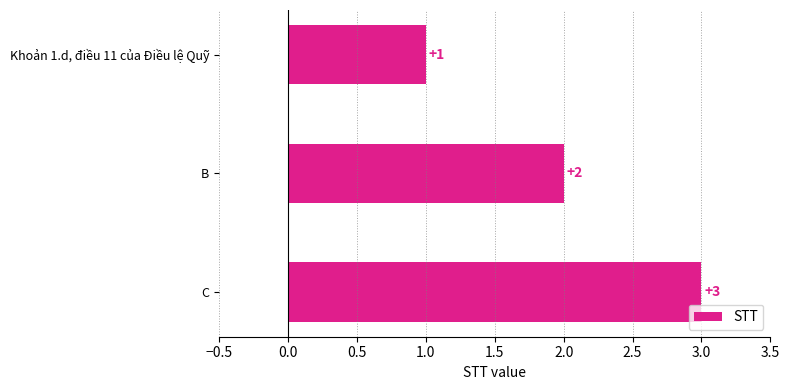

Are the bars grouped side by side (vs. stacked)?

No